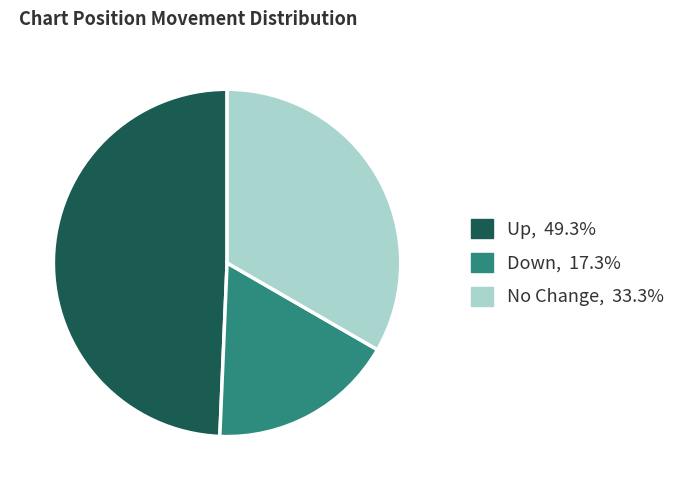

Is there any slice that represents more than half of the pie?

No